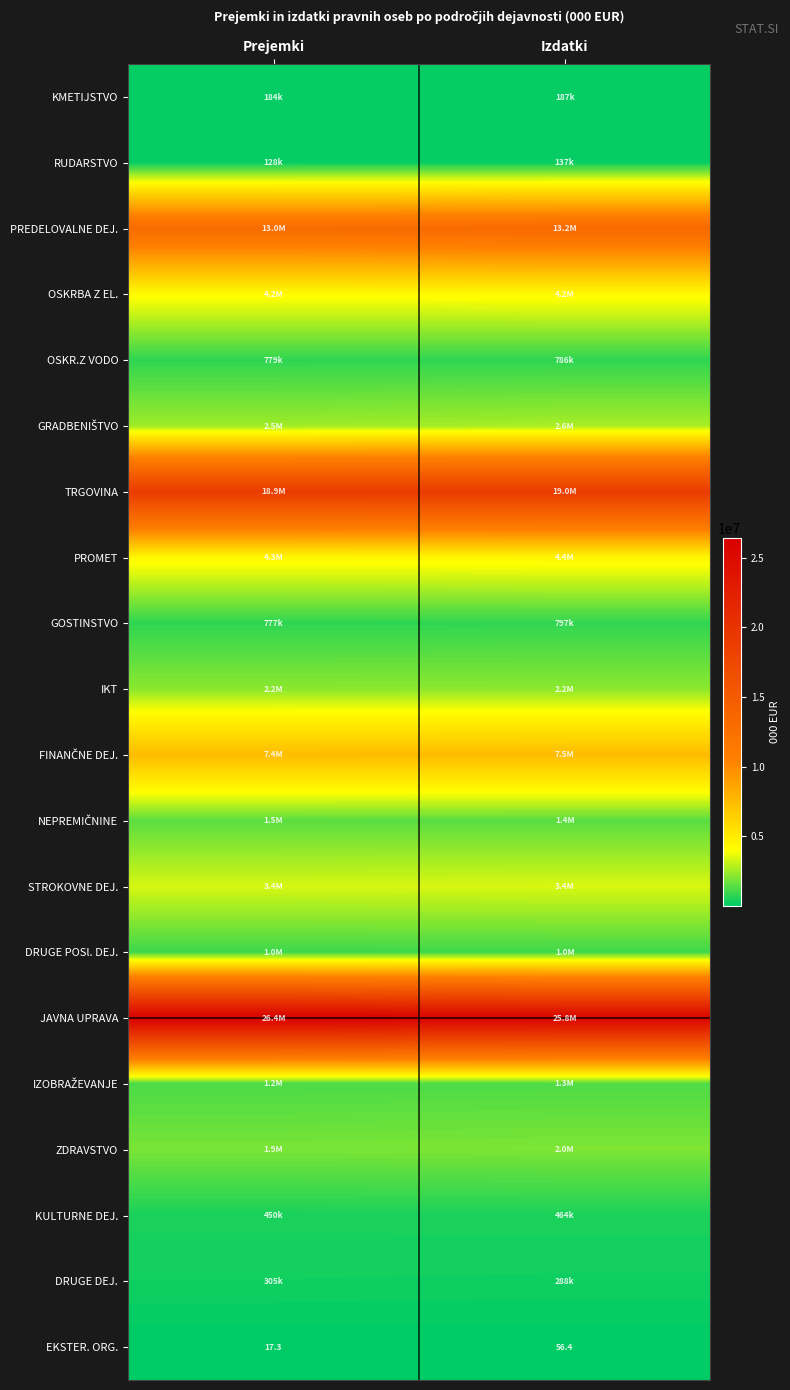

List the labels in order of EKSTER. ORG. value, largest first.

Izdatki, Prejemki